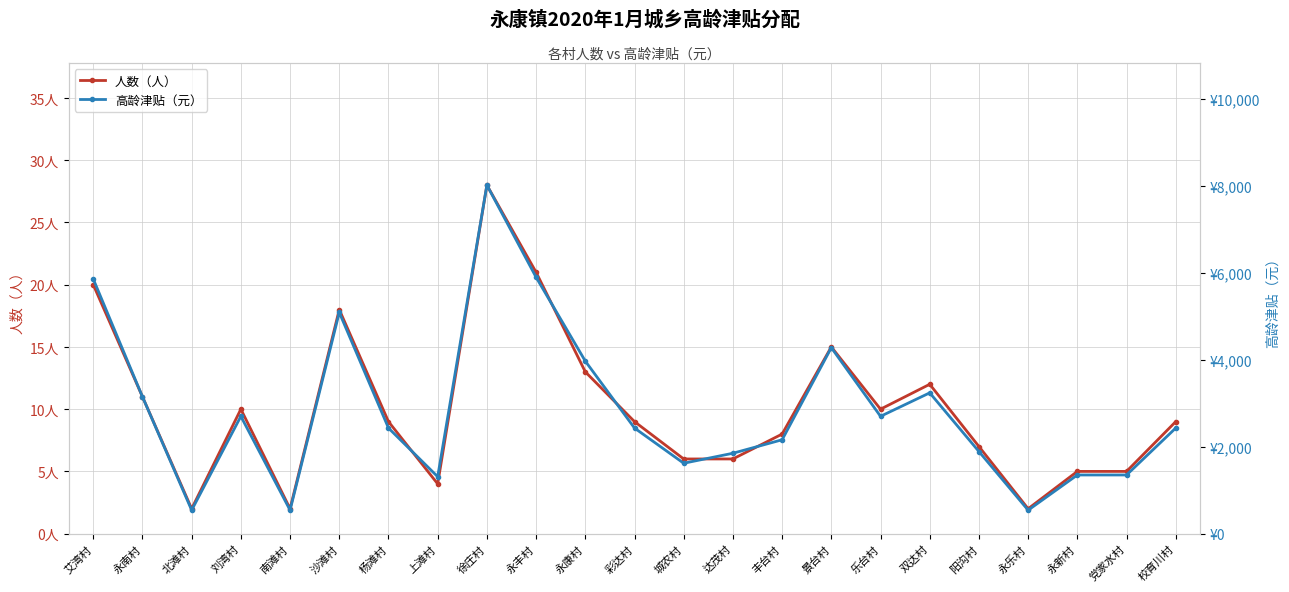

Is this an area chart (filled region under the line)?

No